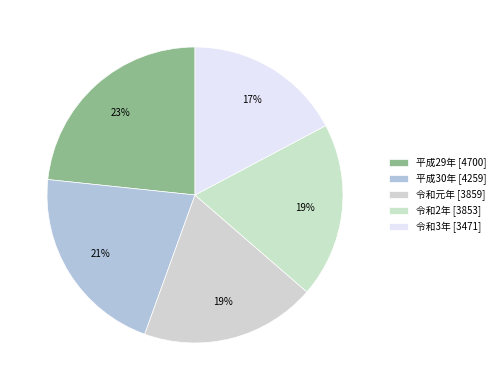

What is the change in value from 令和元年 to 令和2年?

-6